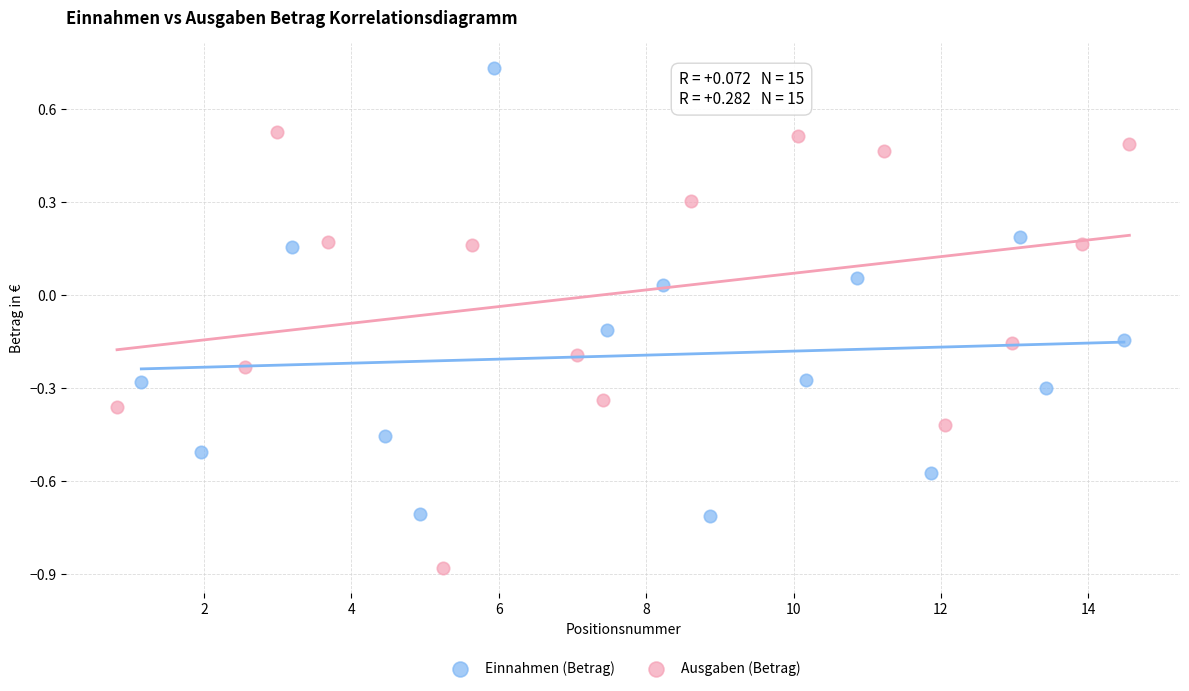

Which series has the largest Y range (max minus min)?

Einnahmen (Betrag)